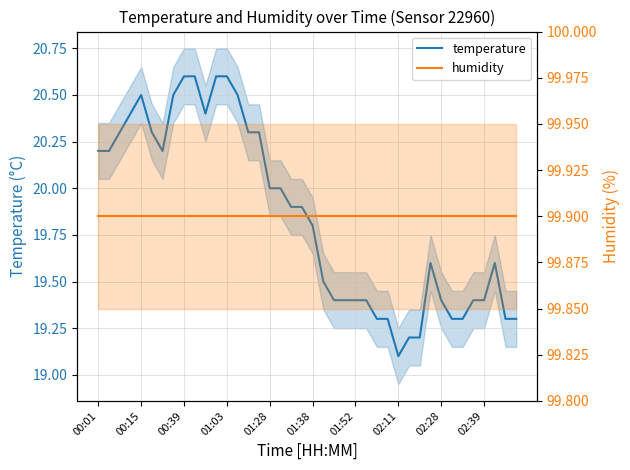

How many distinct data groups are displayed?

2